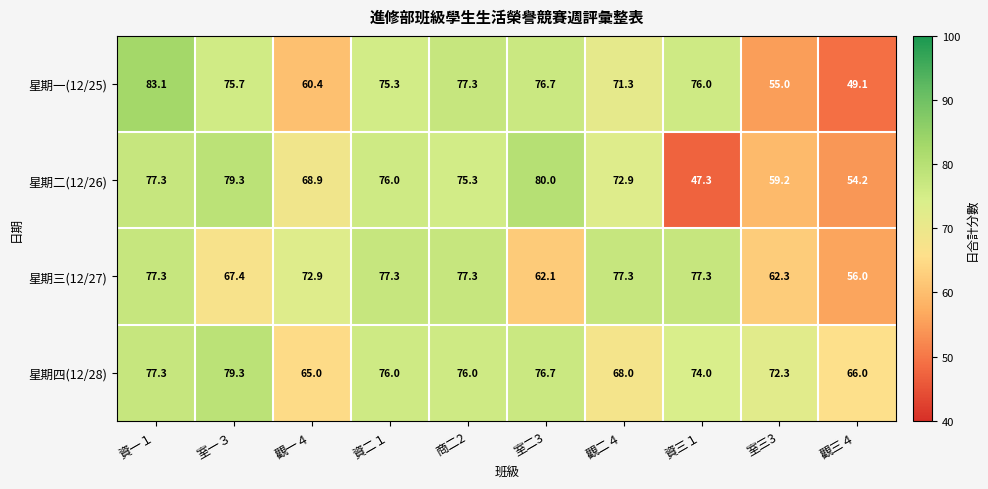

Read the 星期一(12/25) value at 室一３.

75.7